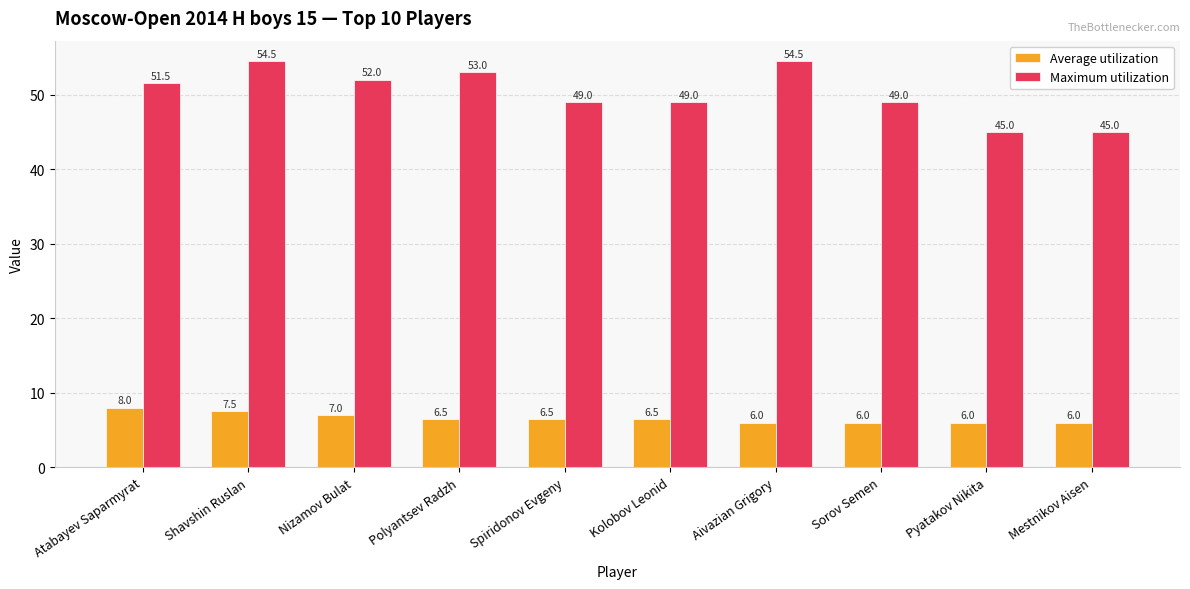

At Shavshin Ruslan, list the series in order from largest to smallest.

Maximum utilization, Average utilization